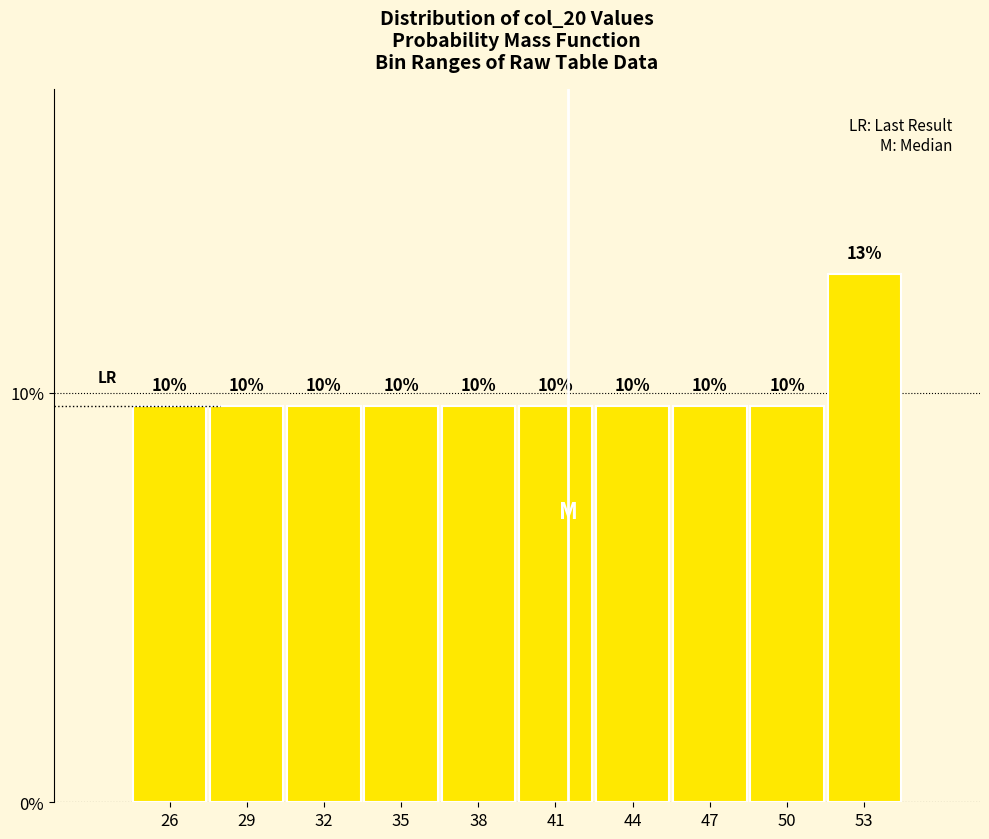

Are the bars horizontal?

No